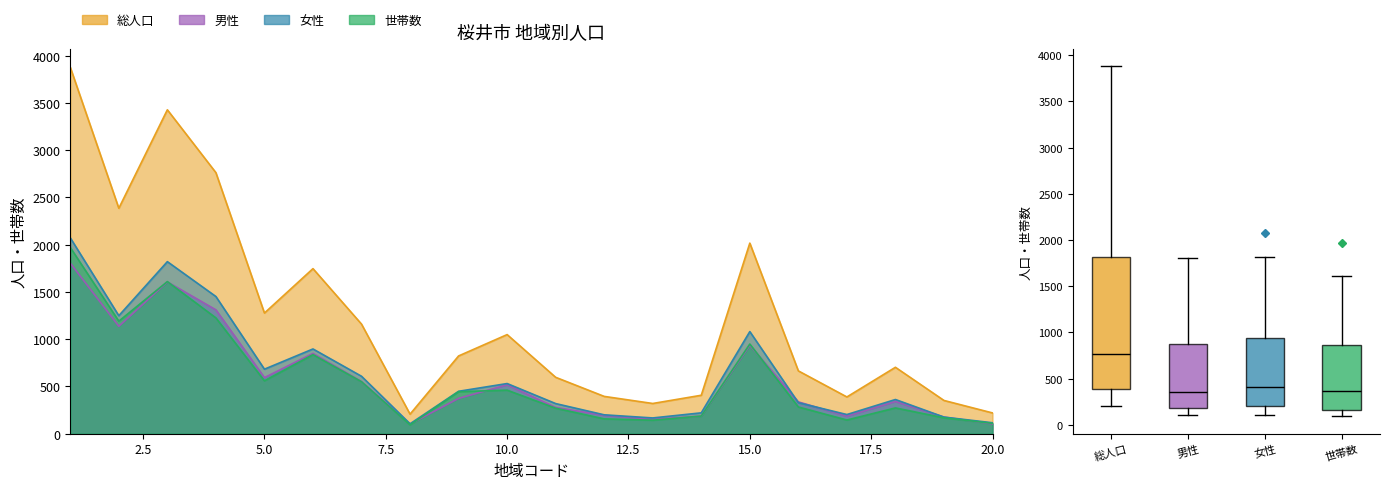

Count the number of data series in this chart.

4